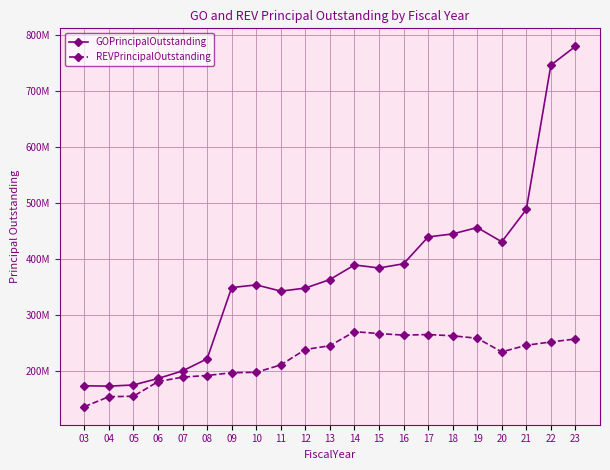

Does the chart have visible grid lines?

Yes